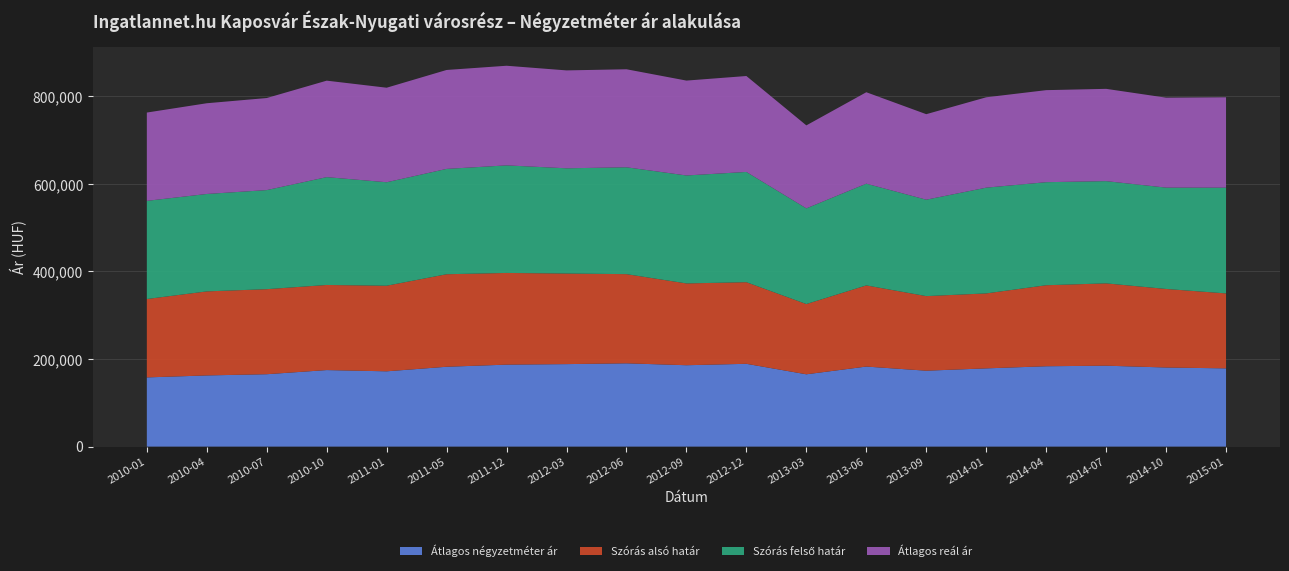

Reading left to right, list all the values displayed in this chart.

Átlagos négyzetméter ár: 2010-01=158052	2010-04=162570	2010-07=165340	2010-10=174806	2011-01=171973	2011-05=182375	2011-12=187216	2012-03=188419	2012-06=190214	2012-09=185877	2012-12=189125	2013-03=165162	2013-06=182825	2013-09=173382	2014-01=178696	2014-04=183536	2014-07=184833	2014-10=180671	2015-01=178696
Szórás alsó határ: 2010-01=179064	2010-04=191974	2010-07=194271	2010-10=194402	2011-01=195547	2011-05=211353	2011-12=209463	2012-03=206934	2012-06=203727	2012-09=186865	2012-12=186432	2013-03=160451	2013-06=185406	2013-09=170368	2014-01=171222	2014-04=185064	2014-07=188049	2014-10=179422	2015-01=171222
Szórás felső határ: 2010-01=224270	2010-04=222530	2010-07=226327	2010-10=246348	2011-01=236337	2011-05=240627	2011-12=245719	2012-03=240358	2012-06=244103	2012-09=246603	2012-12=251838	2013-03=218617	2013-06=232358	2013-09=220272	2014-01=241584	2014-04=235410	2014-07=233541	2014-10=231510	2015-01=241584
Átlagos reál ár: 2010-01=201667	2010-04=207252	2010-07=210299	2010-10=220375	2011-01=215942	2011-05=225990	2011-12=227591	2012-03=223646	2012-06=223915	2012-09=216734	2012-12=219135	2013-03=189534	2013-06=208882	2013-09=195320	2014-01=206403	2014-04=210237	2014-07=210795	2014-10=205466	2015-01=206403